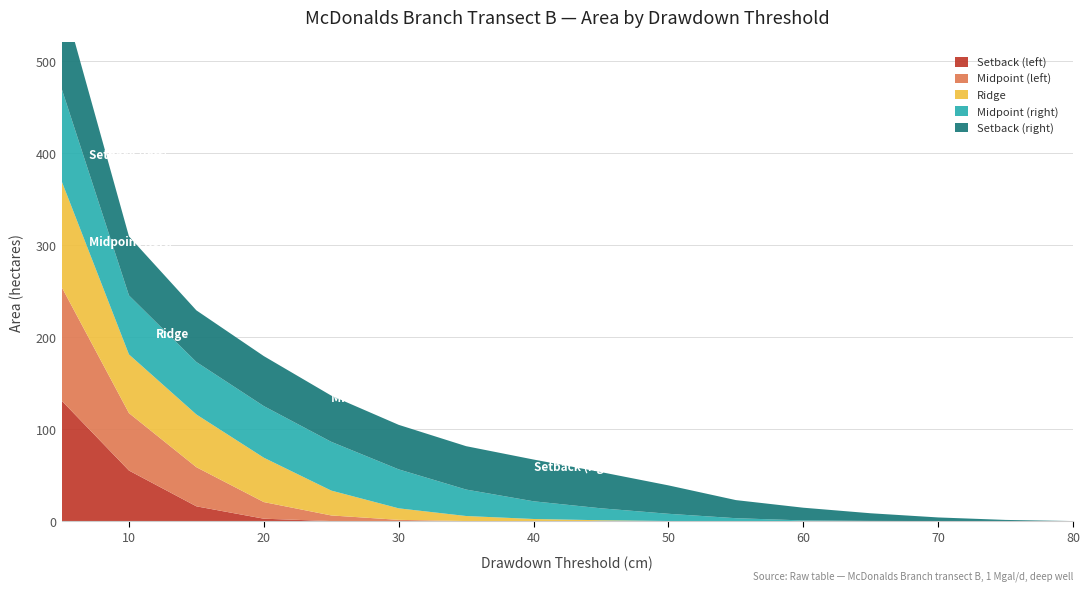

Reading left to right, transcribe all the data shown in this chart.

Setback (left): 130.9	54.9	16.0	2.6	0.0	0.0	0.0	0.0	0.0	0.0	0.0	0.0	0.0	0.0	0.0	0.0
Midpoint (left): 123.5	62.4	42.5	18.1	6.1	1.3	0.0	0.0	0.0	0.0	0.0	0.0	0.0	0.0	0.0	0.0
Ridge: 115.1	63.7	57.3	48.2	27.0	12.5	5.5	2.3	0.9	0.0	0.0	0.0	0.0	0.0	0.0	0.0
Midpoint (right): 100.6	64.1	57.0	56.0	53.0	42.3	28.8	19.2	13.0	7.9	3.1	0.7	0.2	0.0	0.0	0.0
Setback (right): 102.2	64.2	56.1	54.3	50.2	48.4	47.1	45.4	39.3	30.9	19.7	13.8	8.3	3.9	1.2	0.0